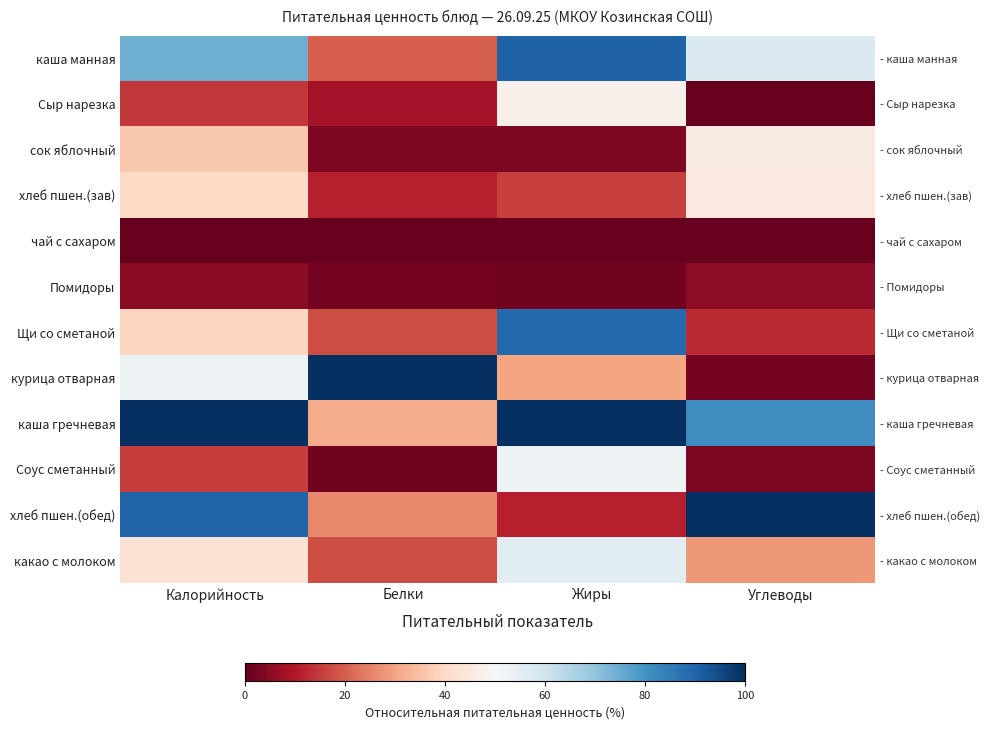

The Щи со сметаной series shows 12.9 at Углеводы. True or false?

True